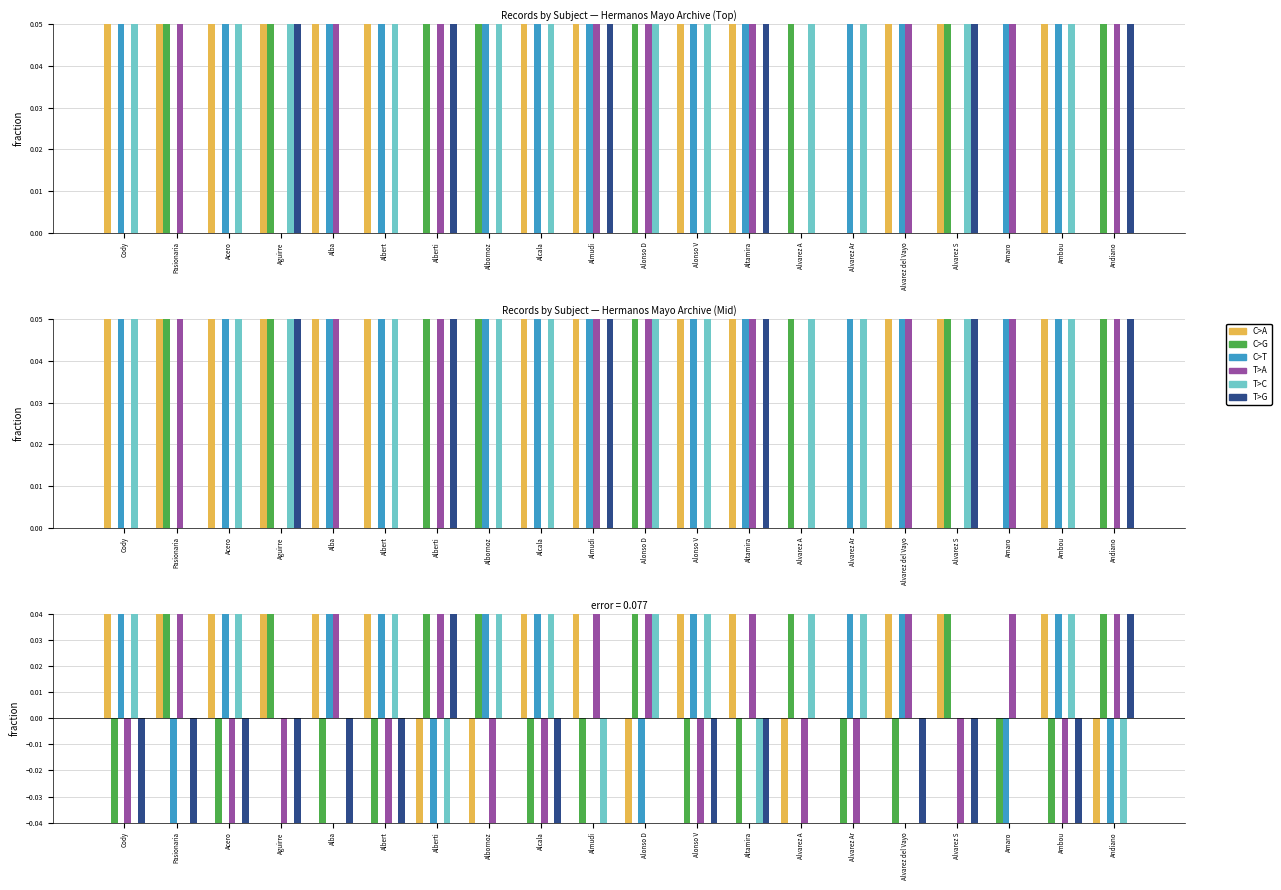

Rank the series at Alba from highest to lowest value.

C>A, C>T, T>A, T>C, C>G, T>G